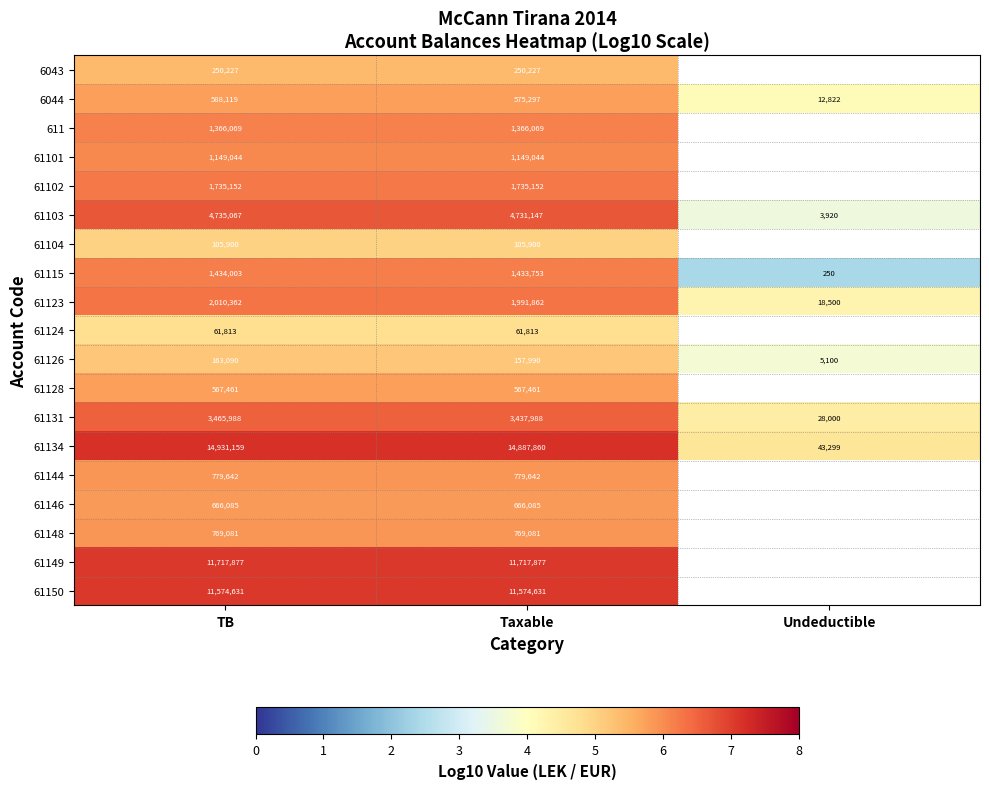

List the labels in order of 61131 value, largest first.

TB, Taxable, Undeductible